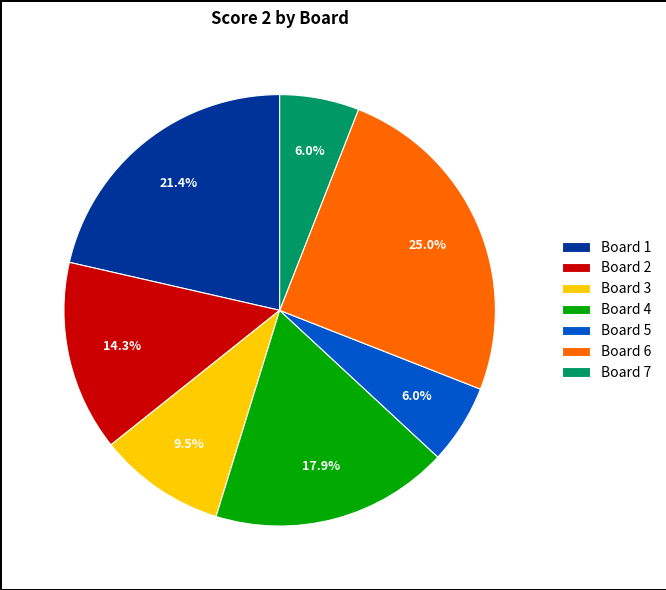

What is the ratio of the value at Board 5 to the value at Board 7?

1.0